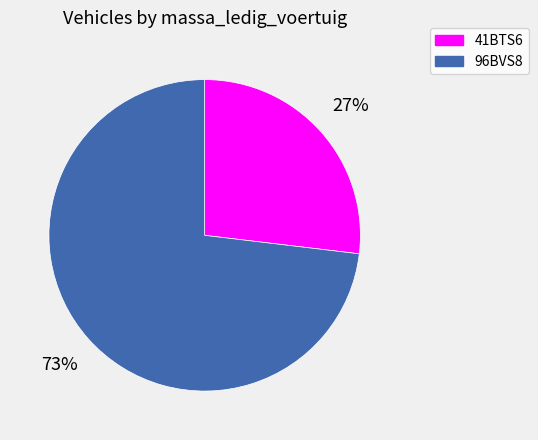

To the nearest percent, what percentage of the pie is 41BTS6?

27%